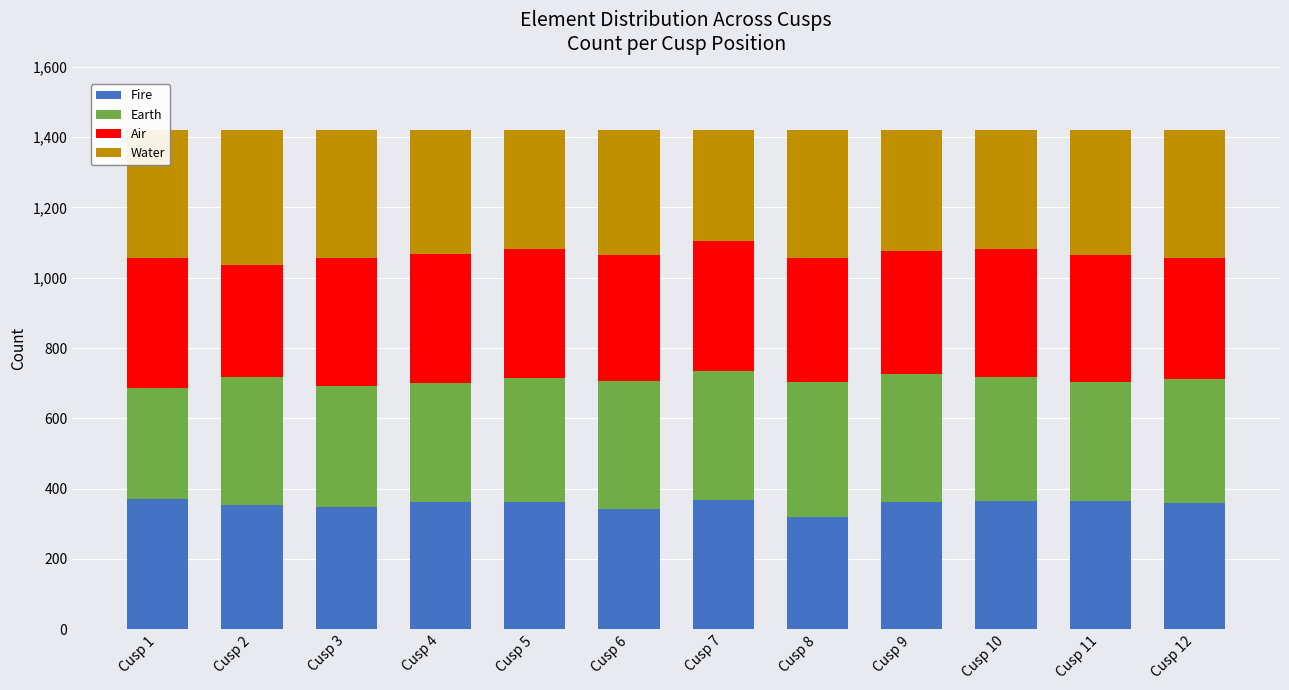

What are all the series names shown in the legend?

Fire, Earth, Air, Water